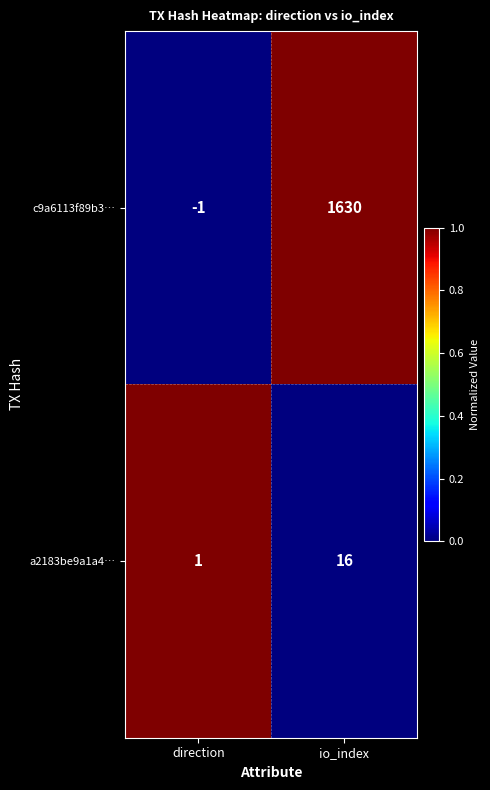

Reading left to right, what are all the values shown in this chart?

c9a6113f89b3…: direction=-1	io_index=1630
a2183be9a1a4…: direction=1	io_index=16